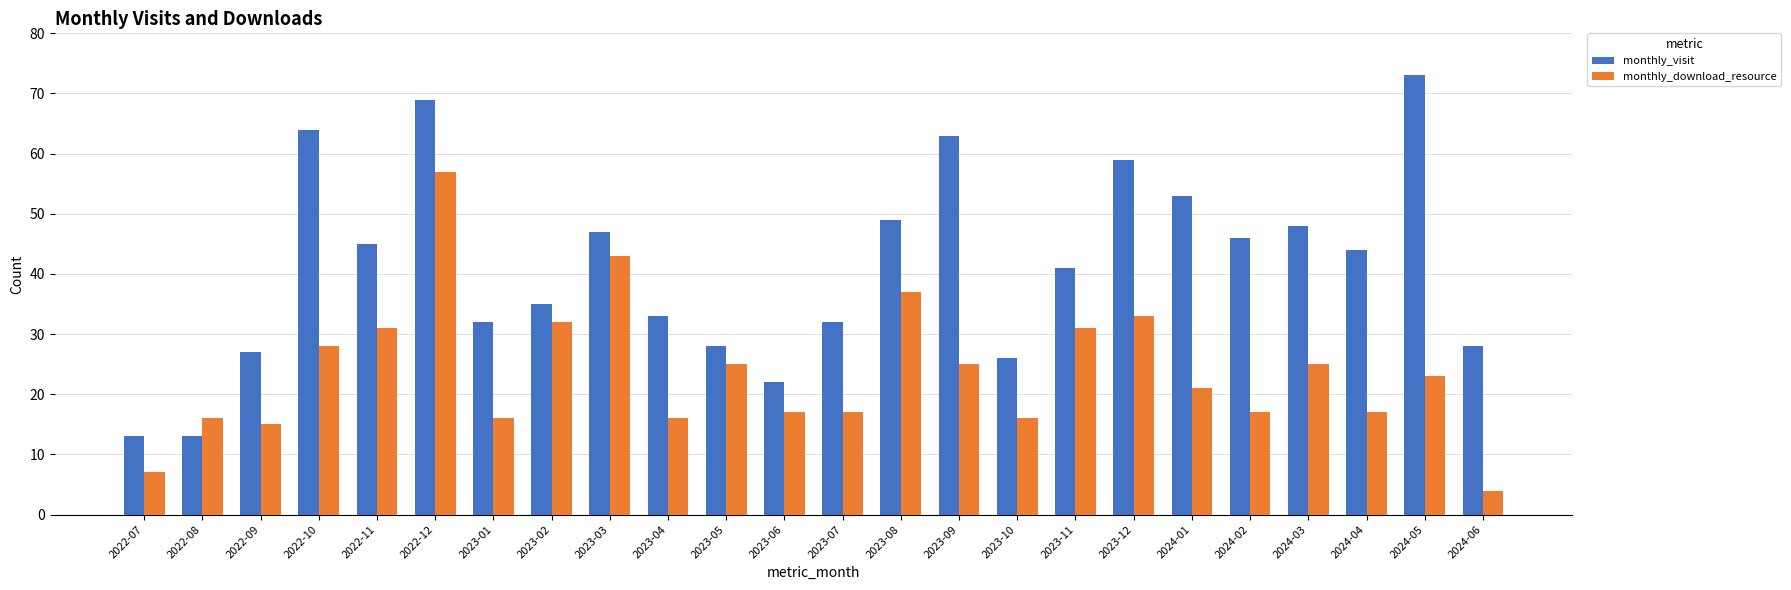

What is the value of the monthly_visit bar at the 2nd from the left?

13